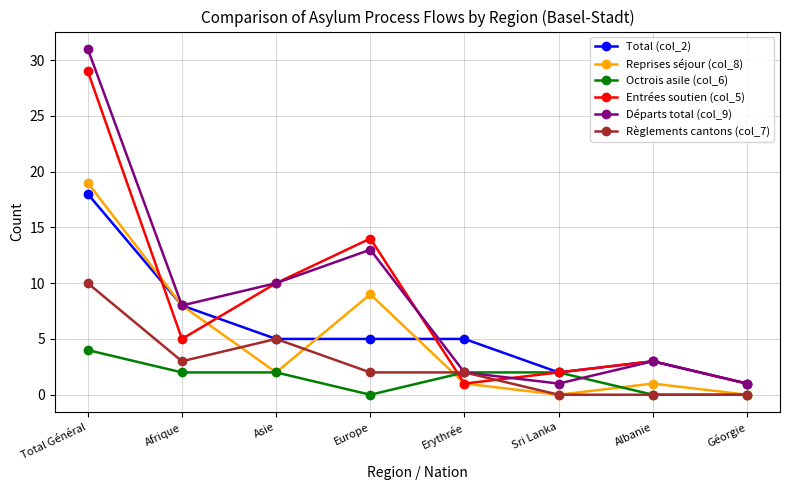

Read the Total (col_2) value at Géorgie.

1